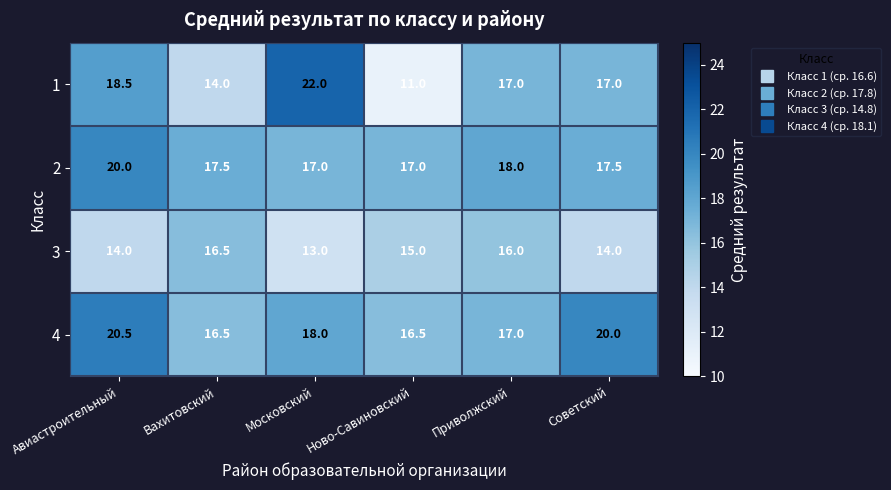

What is the spread (max minus min) of values at Вахитовский?

3.5